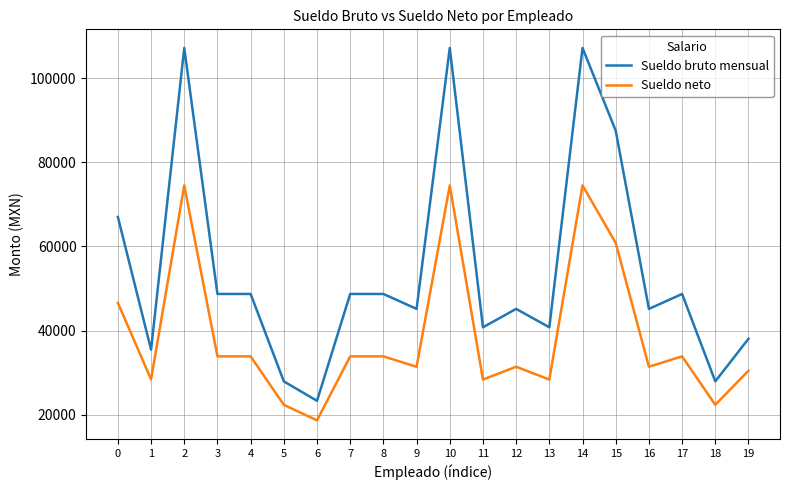

How many lines are shown in the chart?

2